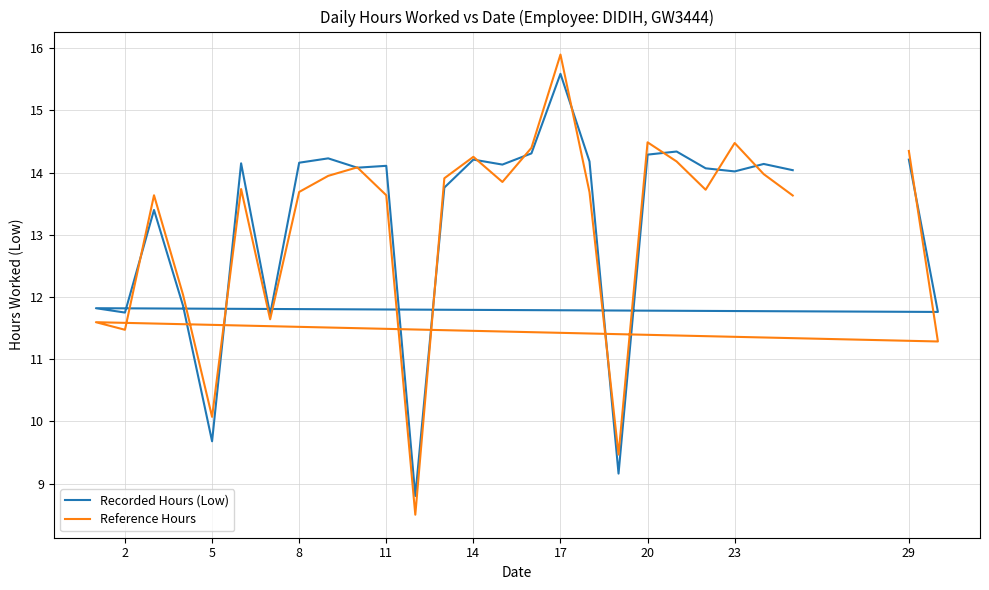

What is the value of the Recorded Hours (Low) point at the 26th from the left?

14.1